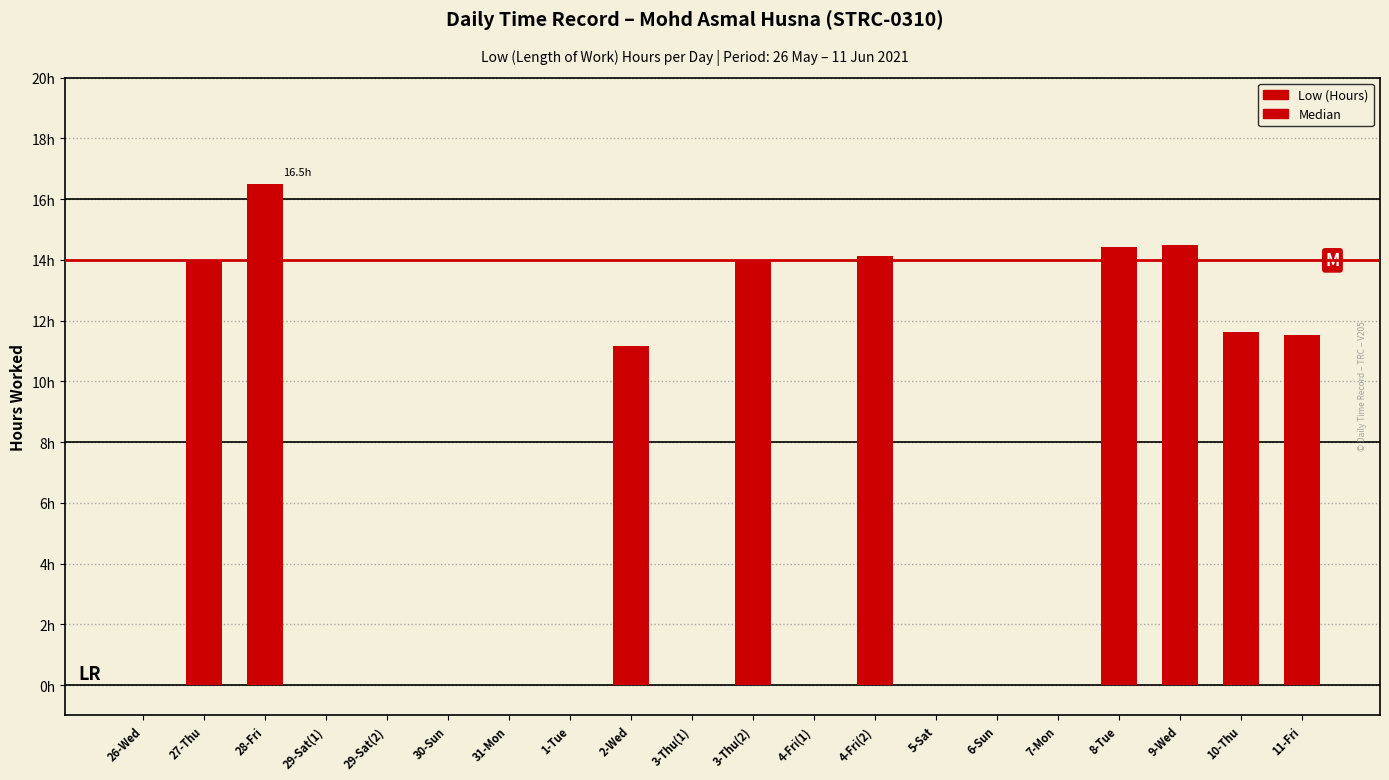

Reading left to right, transcribe all the data shown in this chart.

0.0	14.0	16.5	0.0	0.0	0.0	0.0	0.0	11.2	0.0	14.0	0.0	14.1	0.0	0.0	0.0	14.4	14.5	11.6	11.5